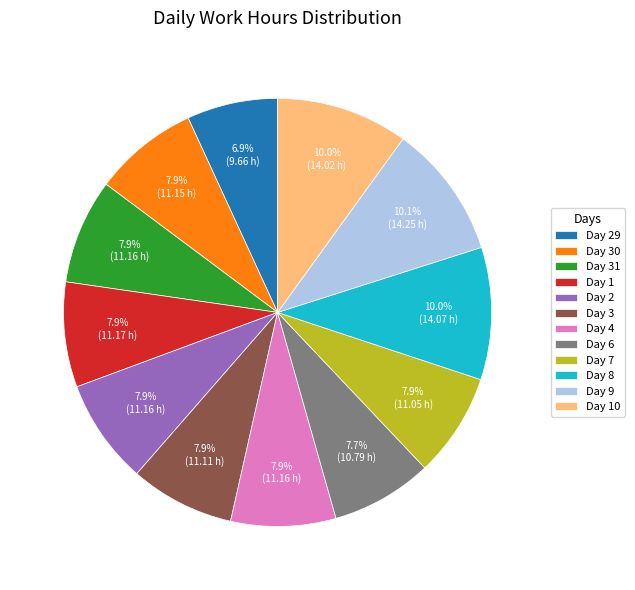

To the nearest percent, what percentage of the pie is Day 3?

8%